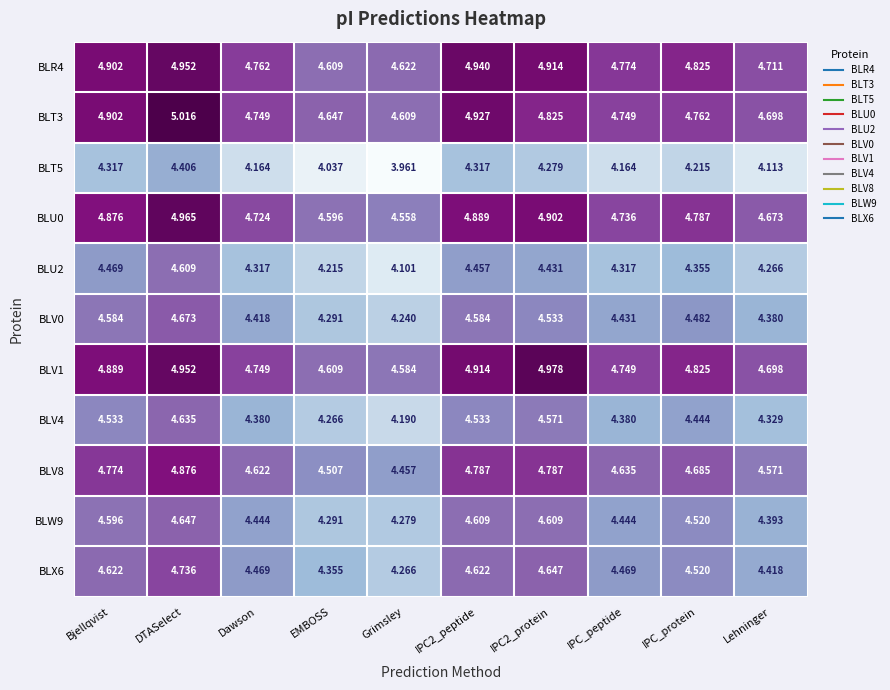

Count the number of data series in this chart.

11